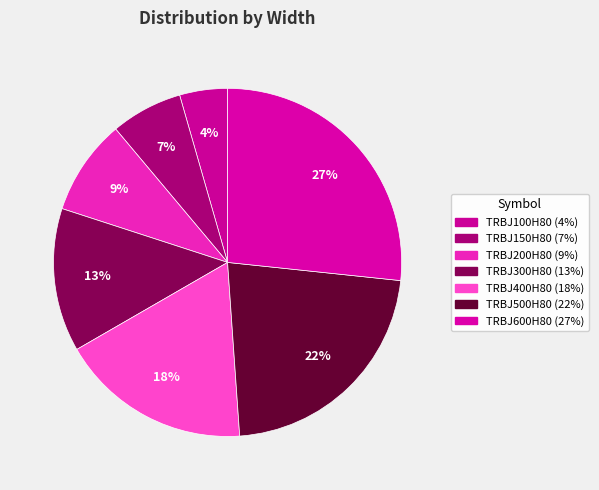

Which slice is the smallest?

TRBJ100H80